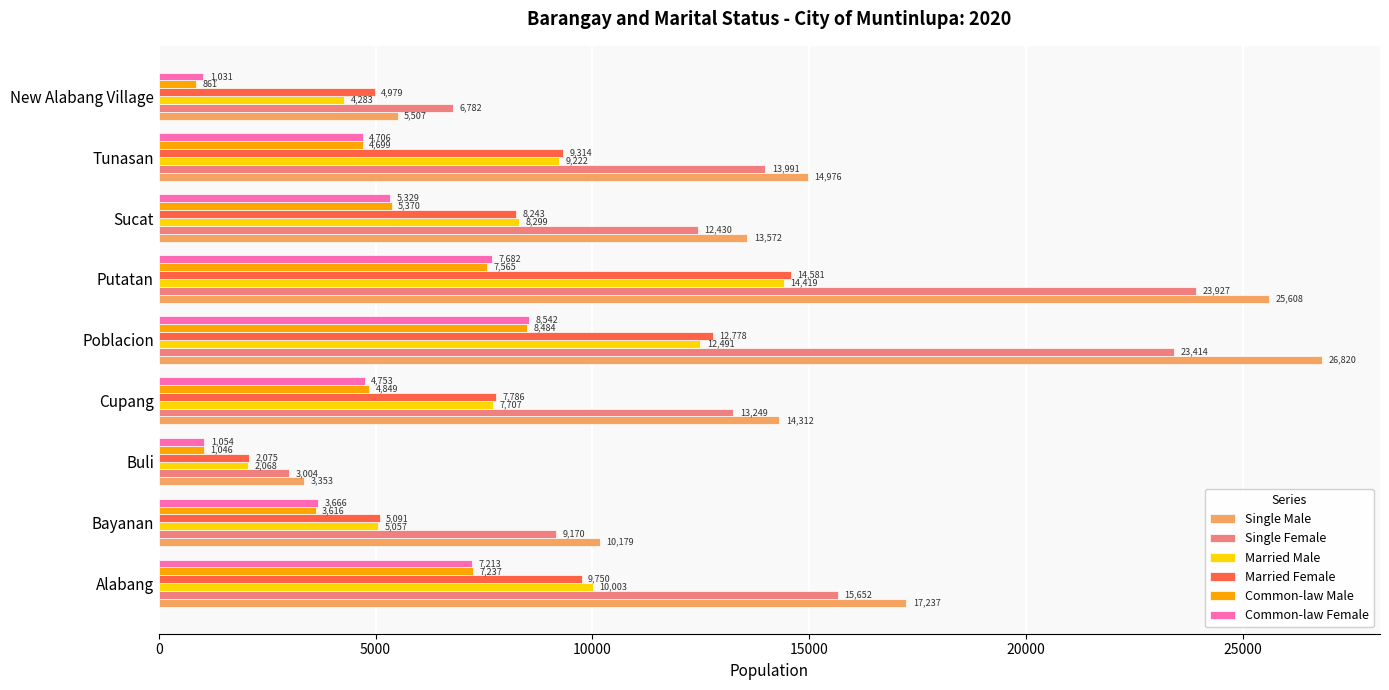

At Poblacion, list the series in order from largest to smallest.

Single Male, Single Female, Married Female, Married Male, Common-law Female, Common-law Male